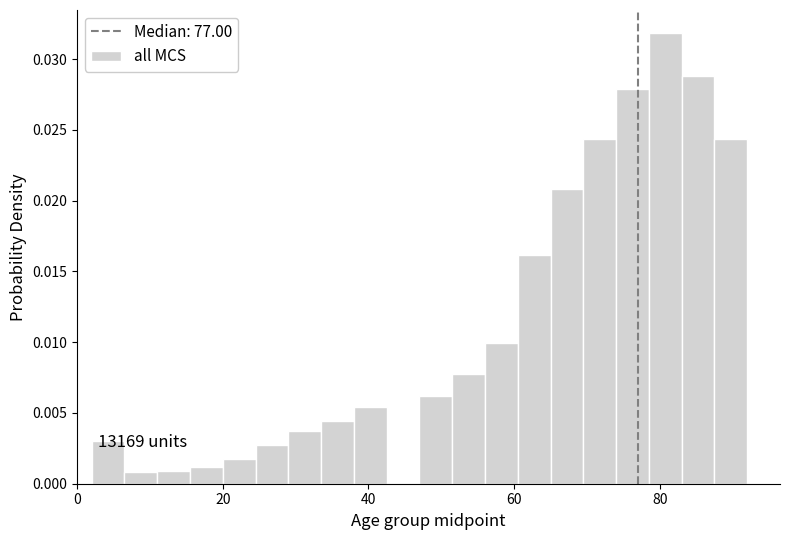

Around what value on the x-axis is the tallest bar? Give the approximate position of its centre, as read against the axis.

80